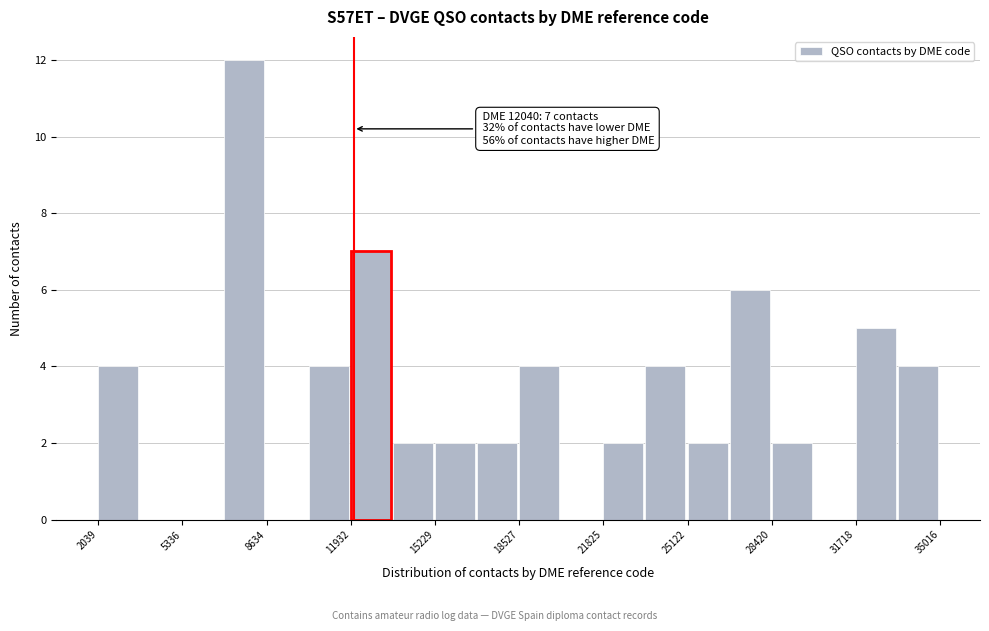

Read against the x-axis, roughly where is the centre of the tallest bar?

8000